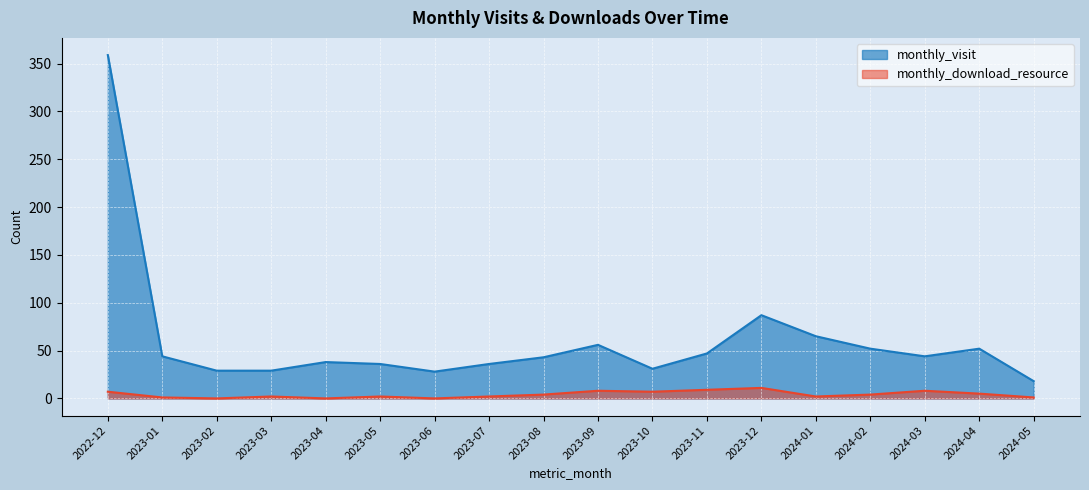

The monthly_visit series shows 47 at 2023-11. True or false?

True